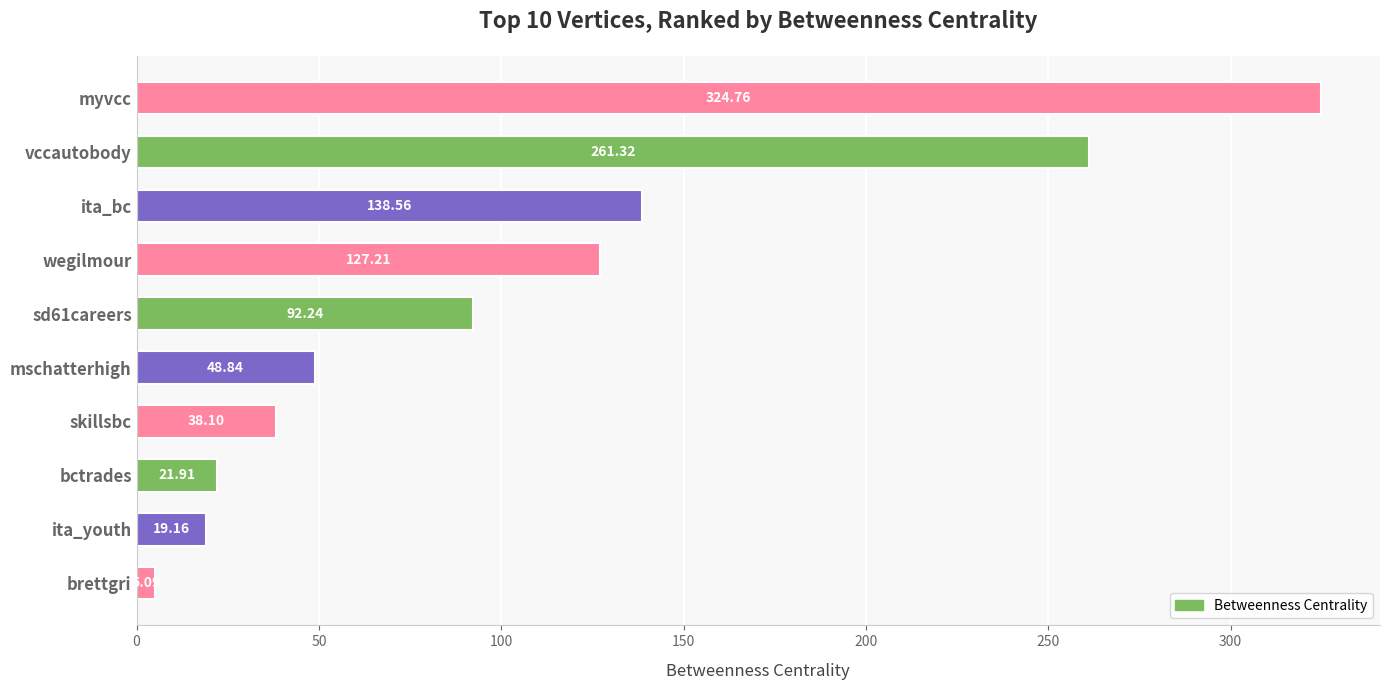

Rank the categories by value from highest to lowest.

myvcc, vccautobody, ita_bc, wegilmour, sd61careers, mschatterhigh, skillsbc, bctrades, ita_youth, brettgri